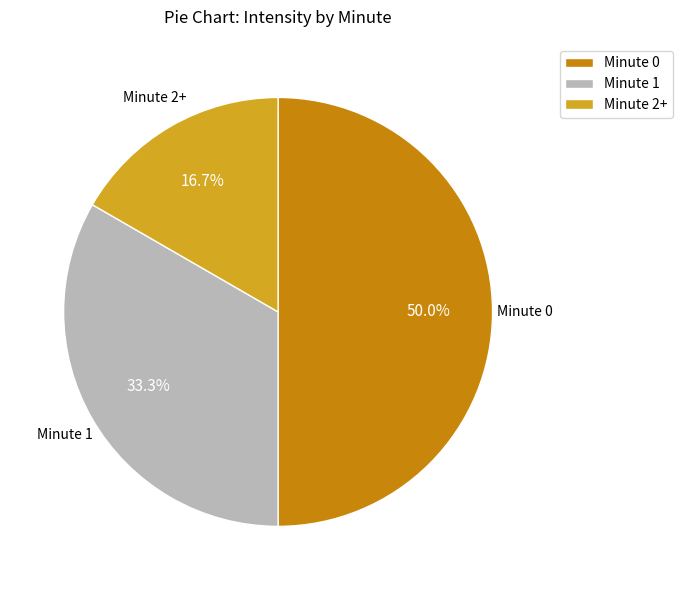

Do Minute 0 and Minute 1 together represent more than half of the pie?

Yes